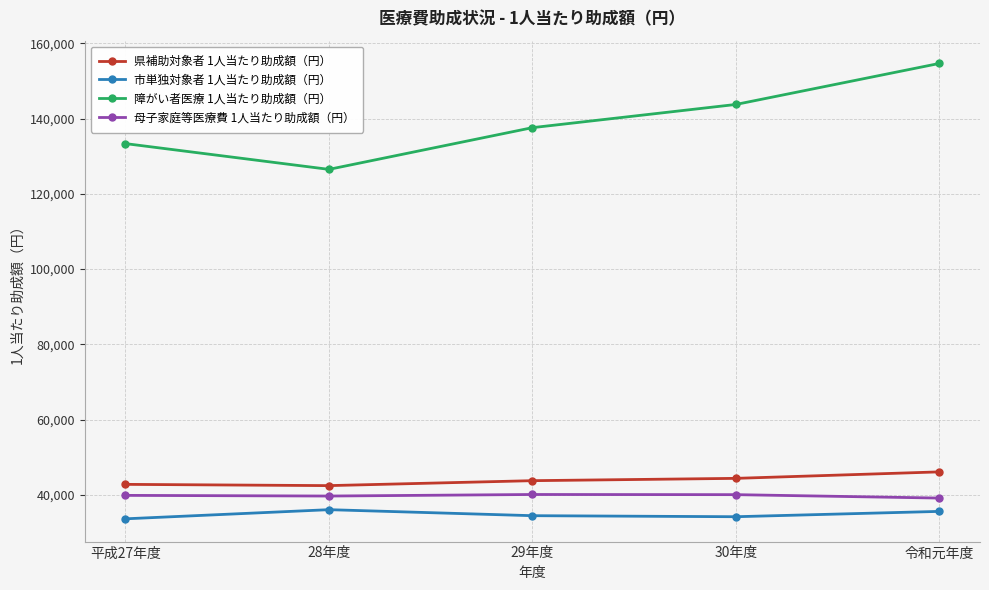

The value of 市単独対象者 1人当たり助成額（円） at 平成27年度 is 46653. True or false?

False